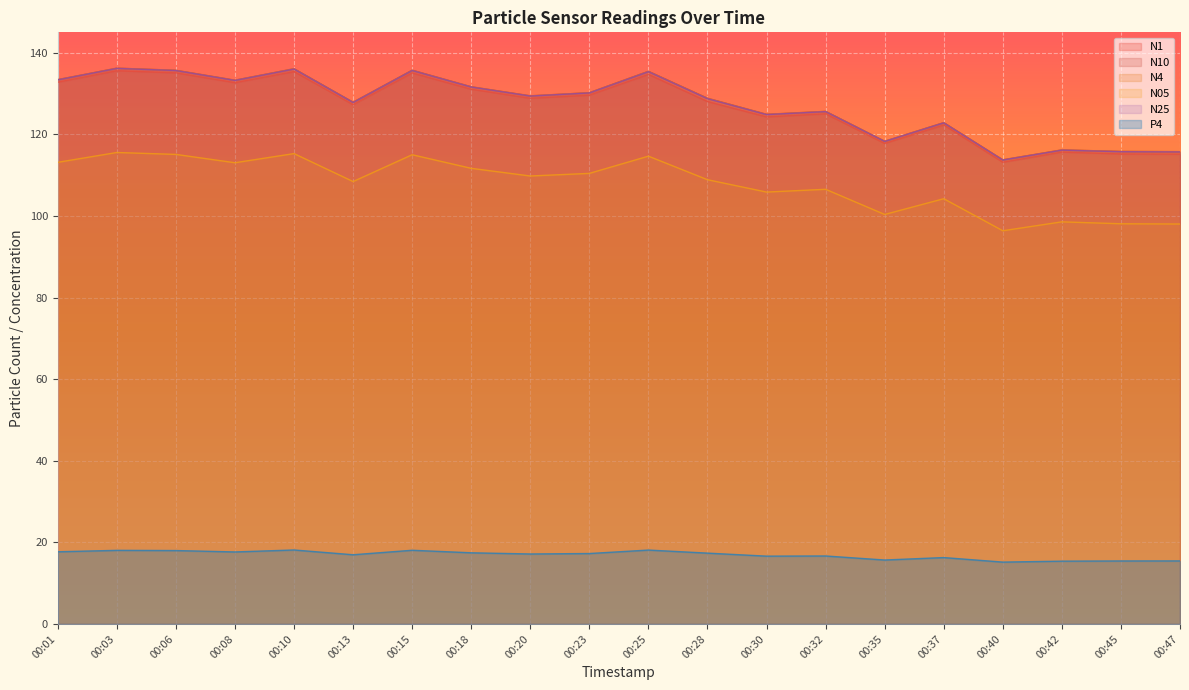

Reading left to right, what are all the values shown in this chart?

N1: 00:01=132.8	00:03=135.6	00:06=135.1	00:08=132.7	00:10=135.4	00:13=127.3	00:15=135.0	00:18=131.1	00:20=128.8	00:23=129.6	00:25=134.7	00:28=128.0	00:30=124.3	00:32=125.0	00:35=117.8	00:37=122.3	00:40=113.2	00:42=115.7	00:45=115.2	00:47=115.1
N10: 00:01=133.4	00:03=136.2	00:06=135.7	00:08=133.3	00:10=136.1	00:13=127.9	00:15=135.7	00:18=131.7	00:20=129.4	00:23=130.2	00:25=135.4	00:28=128.8	00:30=124.9	00:32=125.6	00:35=118.3	00:37=122.9	00:40=113.8	00:42=116.2	00:45=115.8	00:47=115.8
N4: 00:01=133.4	00:03=136.2	00:06=135.7	00:08=133.2	00:10=136.1	00:13=127.8	00:15=135.7	00:18=131.6	00:20=129.4	00:23=130.2	00:25=135.4	00:28=128.8	00:30=124.9	00:32=125.6	00:35=118.3	00:37=122.8	00:40=113.7	00:42=116.2	00:45=115.8	00:47=115.7
N05: 00:01=113.1	00:03=115.5	00:06=115.1	00:08=113.0	00:10=115.3	00:13=108.4	00:15=115.0	00:18=111.7	00:20=109.8	00:23=110.4	00:25=114.7	00:28=108.9	00:30=105.8	00:32=106.5	00:35=100.4	00:37=104.2	00:40=96.4	00:42=98.5	00:45=98.1	00:47=98.0
N25: 00:01=133.3	00:03=136.2	00:06=135.6	00:08=133.2	00:10=136.0	00:13=127.8	00:15=135.7	00:18=131.6	00:20=129.4	00:23=130.2	00:25=135.4	00:28=128.8	00:30=124.8	00:32=125.6	00:35=118.3	00:37=122.8	00:40=113.7	00:42=116.1	00:45=115.7	00:47=115.7
P4: 00:01=17.7	00:03=18.0	00:06=18.0	00:08=17.6	00:10=18.1	00:13=17.0	00:15=18.1	00:18=17.4	00:20=17.1	00:23=17.3	00:25=18.1	00:28=17.4	00:30=16.6	00:32=16.7	00:35=15.7	00:37=16.3	00:40=15.2	00:42=15.4	00:45=15.4	00:47=15.4